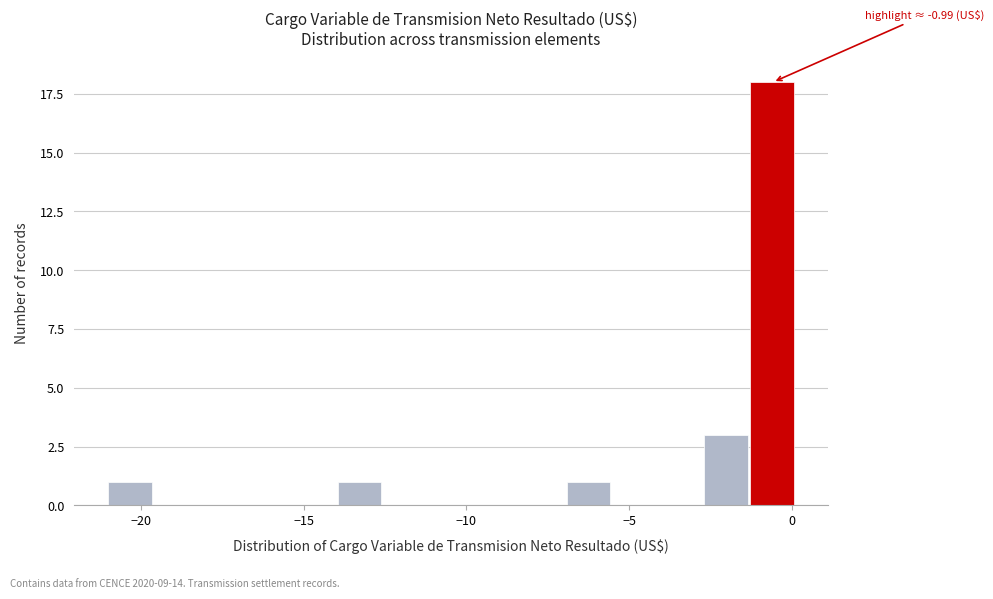

Around what value on the x-axis is the tallest bar? Give the approximate position of its centre, as read against the axis.

-0.5